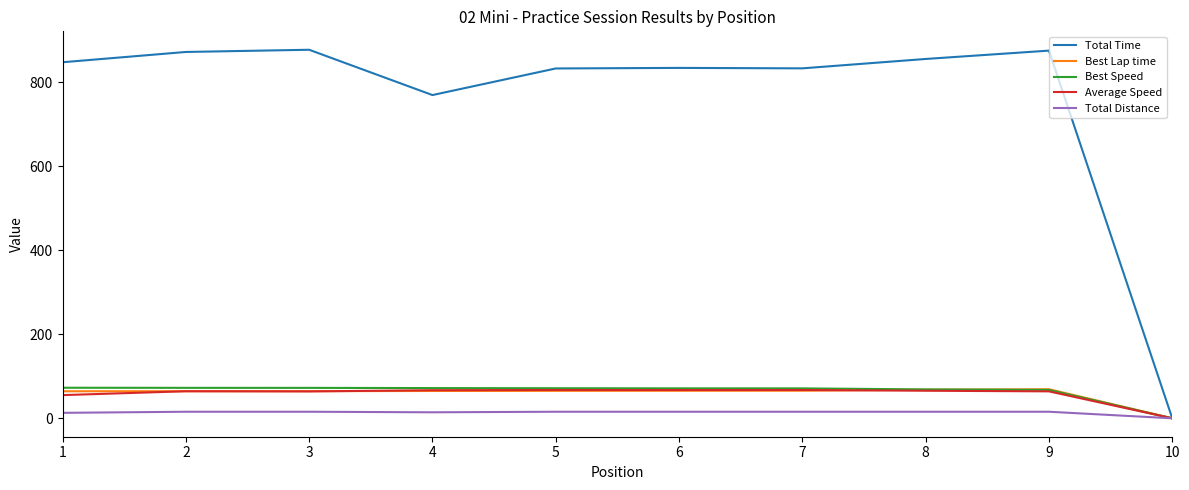

What is the greatest value displayed?

877.6